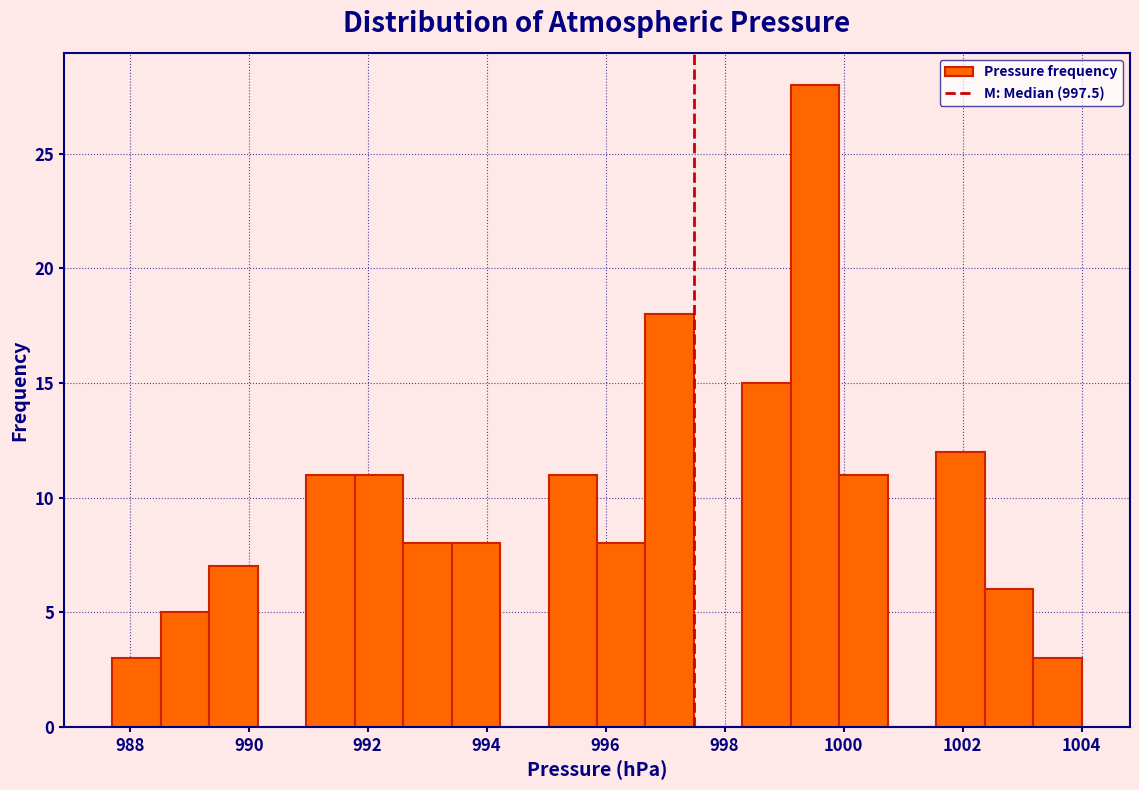

Reading left to right, list every bar in this chart as the range it spans on the x-axis followed by its height. Neither the bar edges nor the heights are printed on the chart, so give them approximately, as read against the axes.

987.8 to 988.6: 3
988.6 to 989.4: 5
989.4 to 990.2: 7
990.2 to 991.0: 0
991.0 to 991.8: 11
991.8 to 992.6: 11
992.6 to 993.4: 8
993.4 to 994.2: 8
994.2 to 995.0: 0
995.0 to 995.8: 11
995.8 to 996.6: 8
996.6 to 997.4: 18
997.4 to 998.2: 0
998.2 to 999.2: 15
999.2 to 1000.0: 28
1000.0 to 1000.8: 11
1000.8 to 1001.6: 0
1001.6 to 1002.4: 12
1002.4 to 1003.2: 6
1003.2 to 1004.0: 3